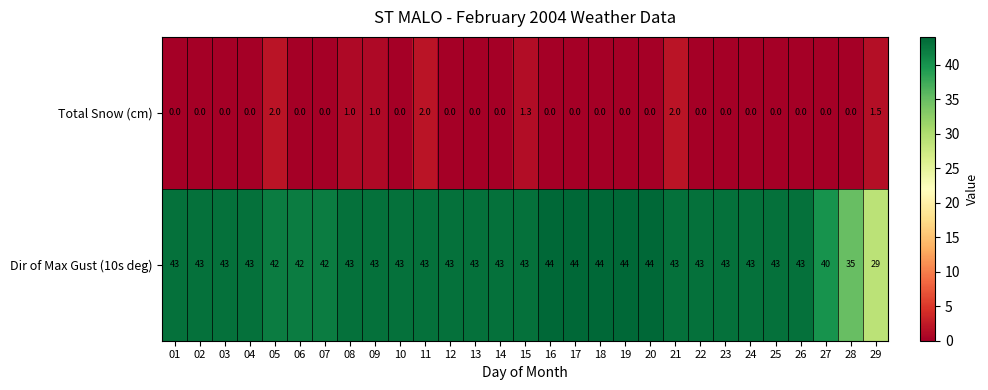

At how many categories does at least one series exceed 28?

29